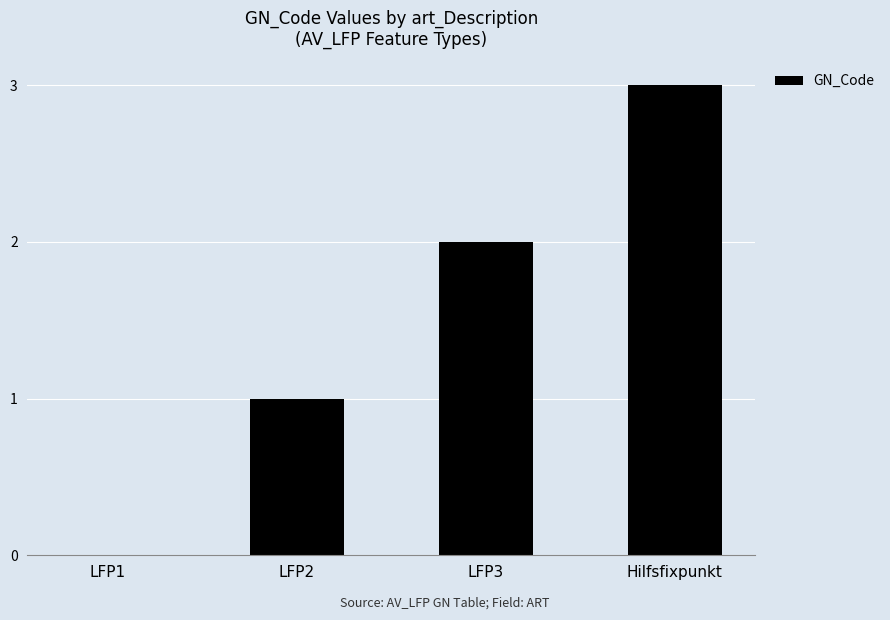

Read the value at Hilfsfixpunkt.

3